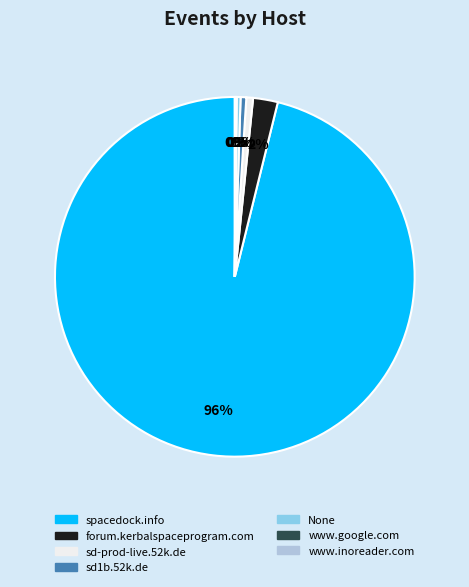

True or false: sd1b.52k.de accounts for 1% of the total.

True